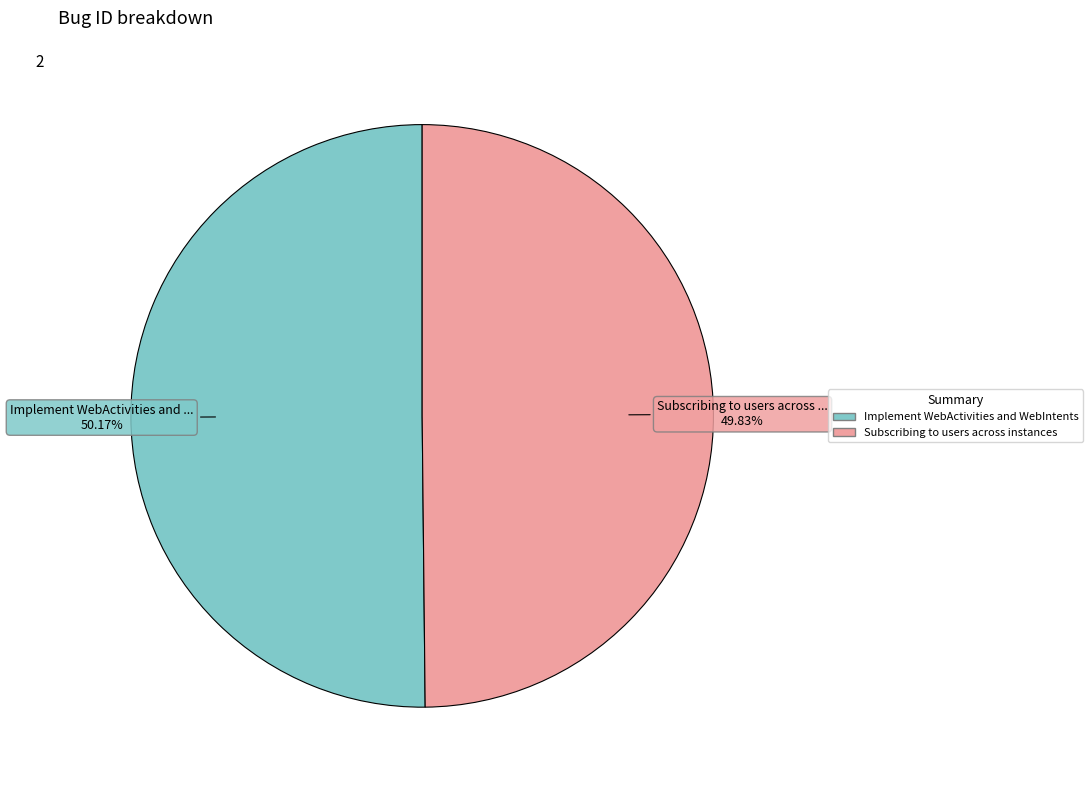

Is there any slice that represents more than half of the pie?

Yes